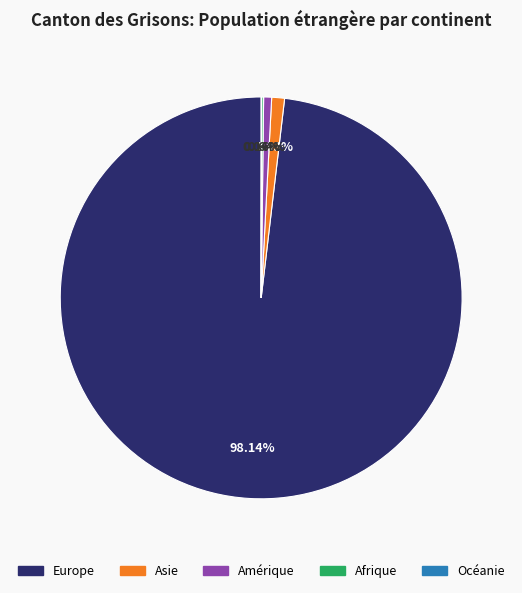

What is the largest slice in the pie chart?

Europe